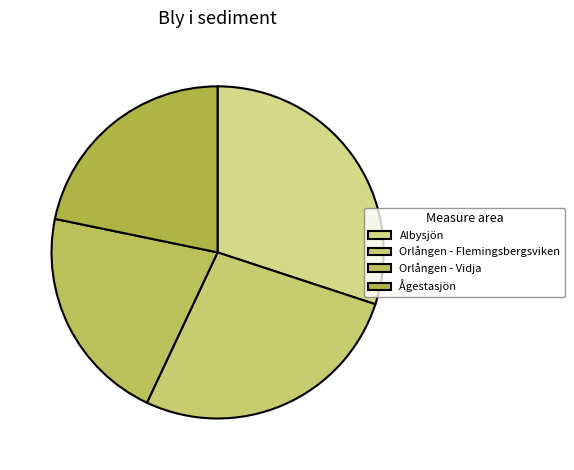

To the nearest percent, what portion does Orlången - Flemingsbergsviken represent?

27%